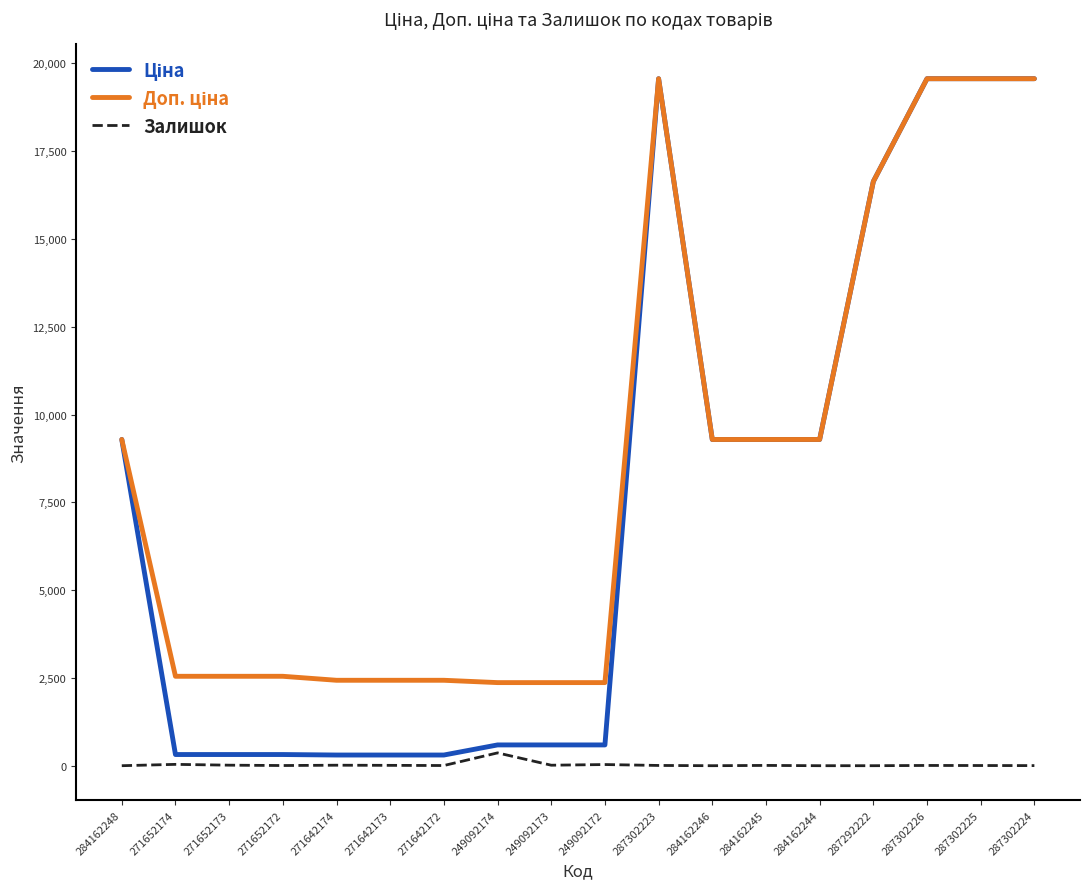

The Залишок series shows 7.0 at 287302226. True or false?

True